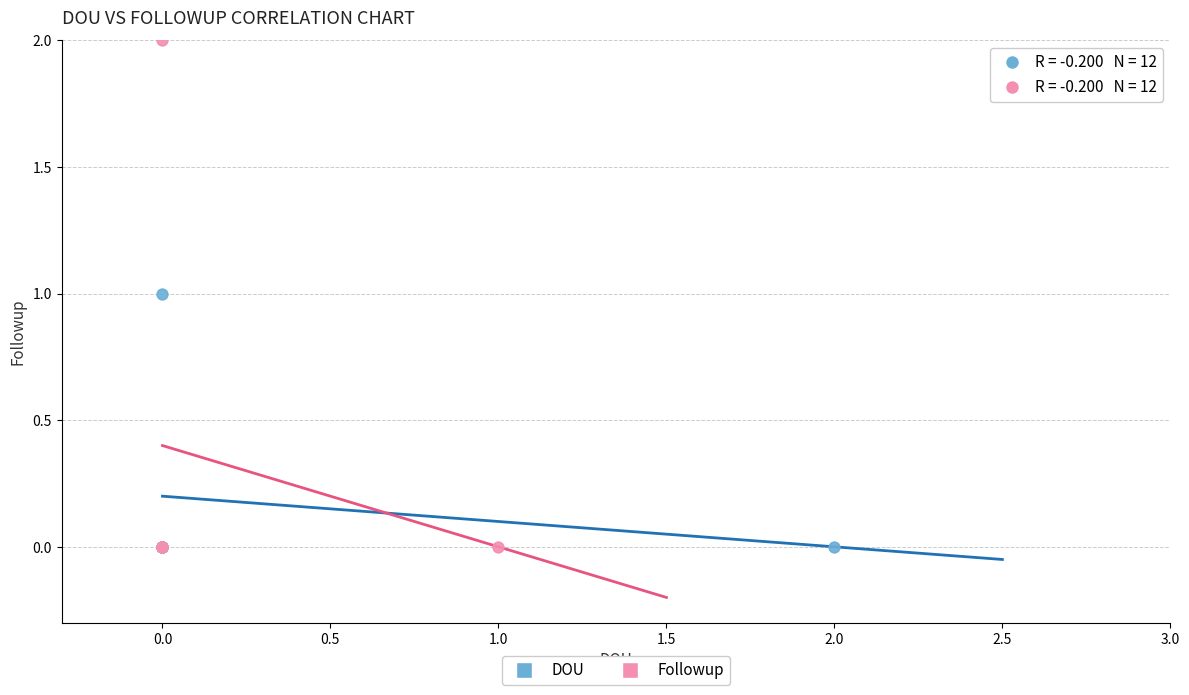

Which series has the largest Y range (max minus min)?

Followup